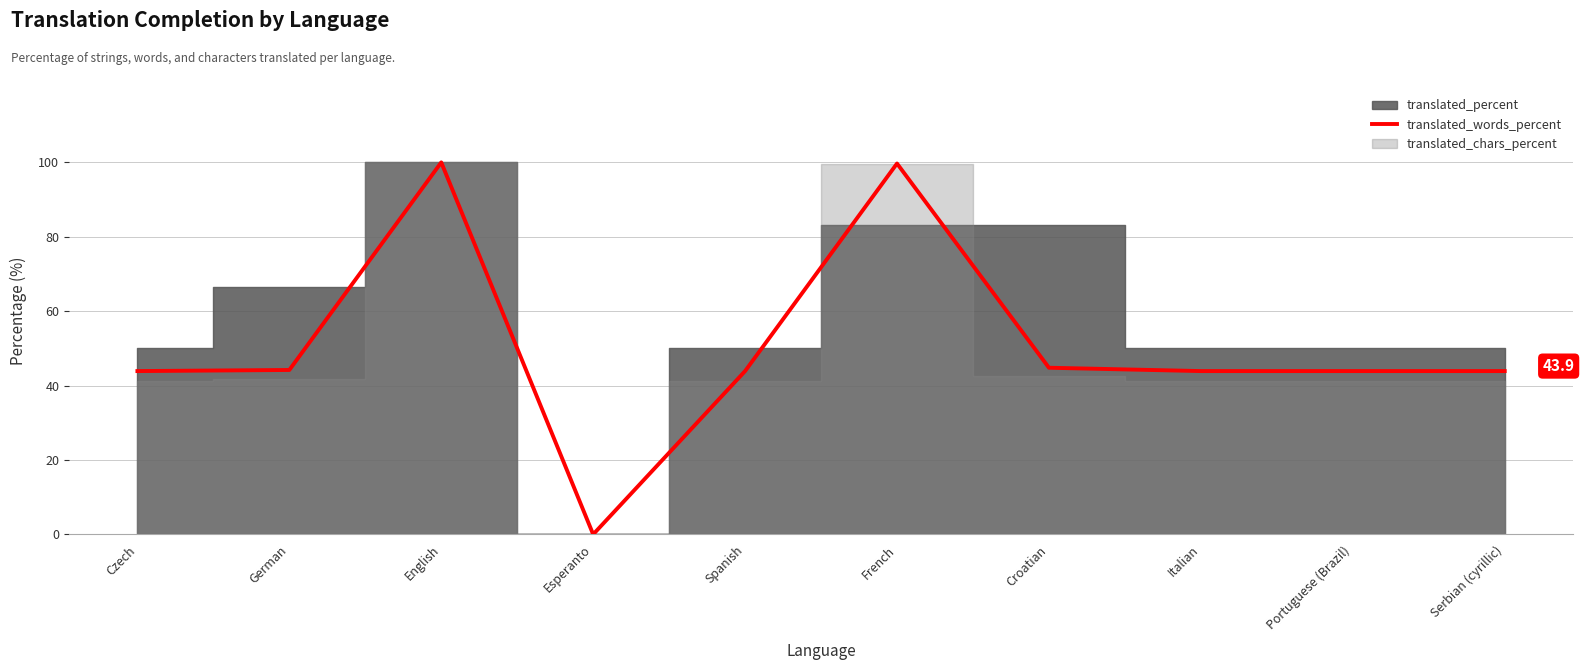

Which category has the lowest value across all series?

Esperanto